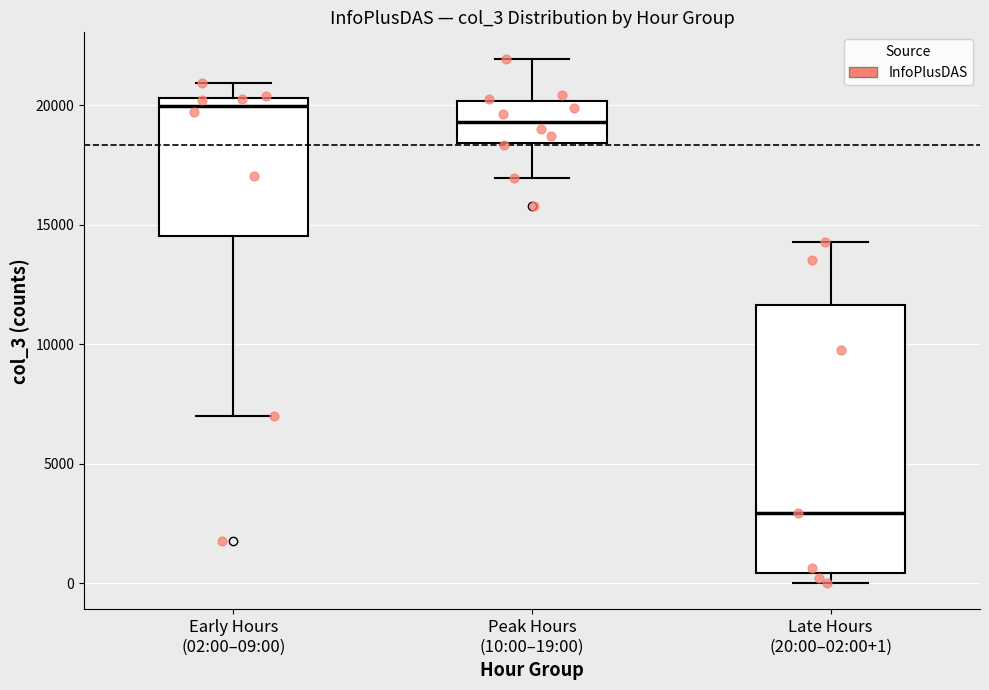

Where does the upper whisker of the box for Late Hours (20:00–02:00+1) end on the y-axis? The values are not printed on the chart, so give them approximately, as read against the axis.

14500